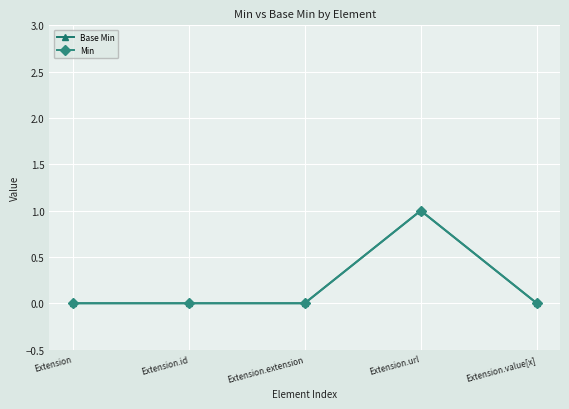

Count the number of data series in this chart.

2